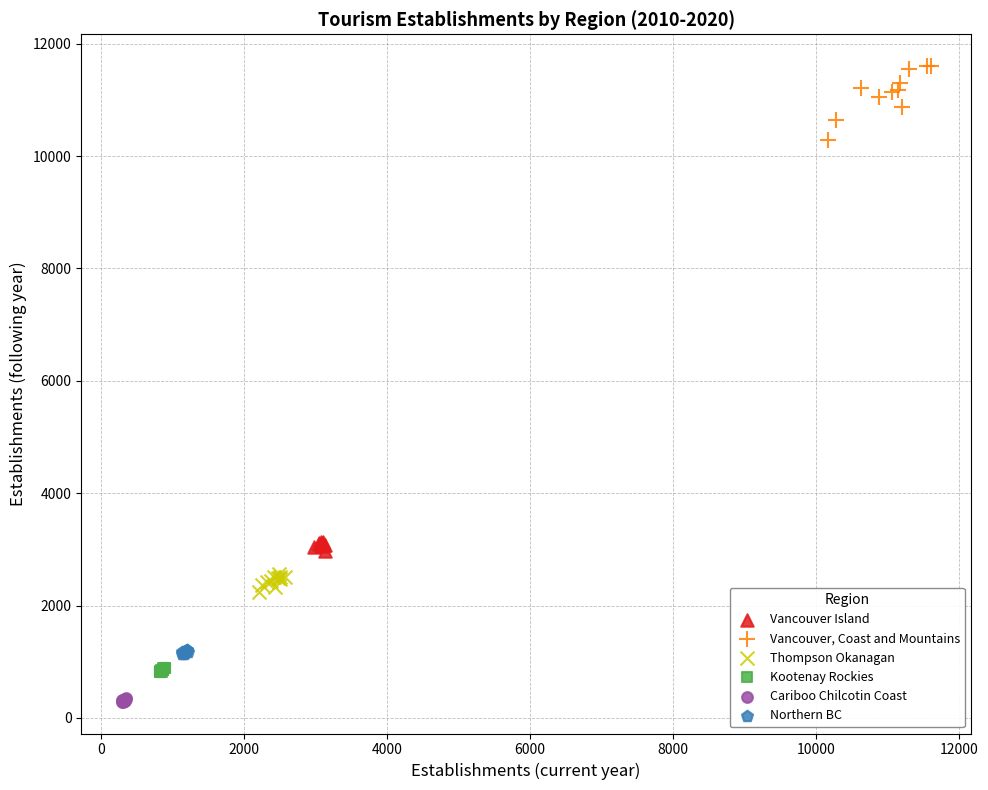

Which series has the largest Y range (max minus min)?

Vancouver, Coast and Mountains